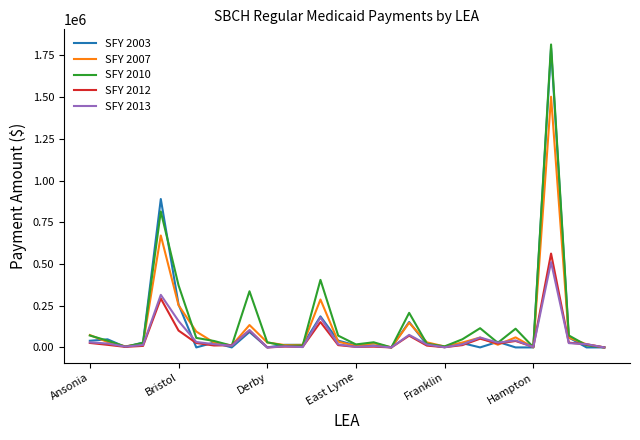

Which series has the largest range (max minus min)?

SFY 2010